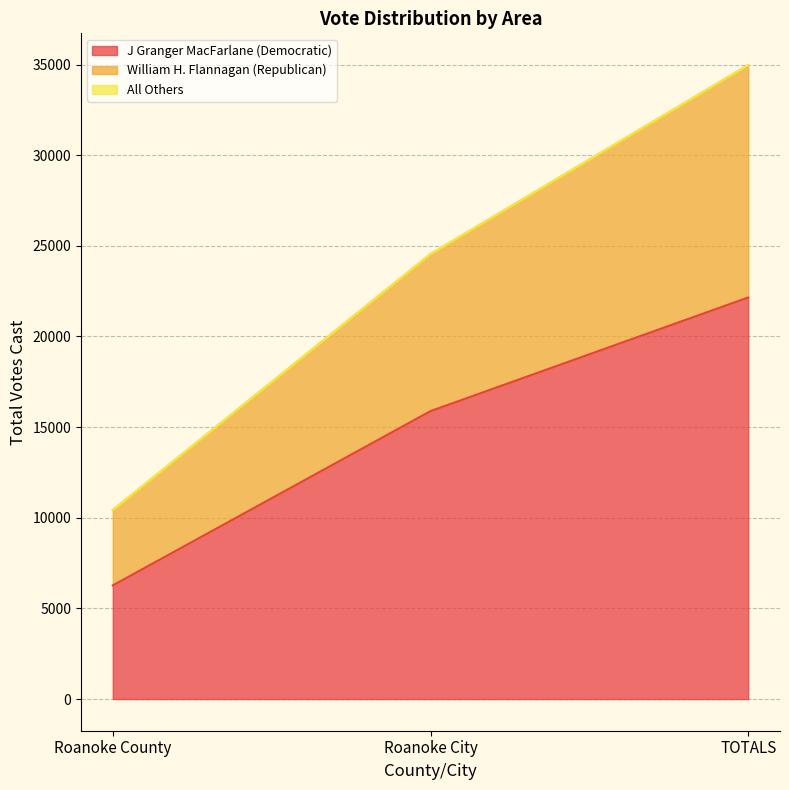

What is the difference between the maximum and minimum values in the J Granger MacFarlane (Democratic) series?

15883